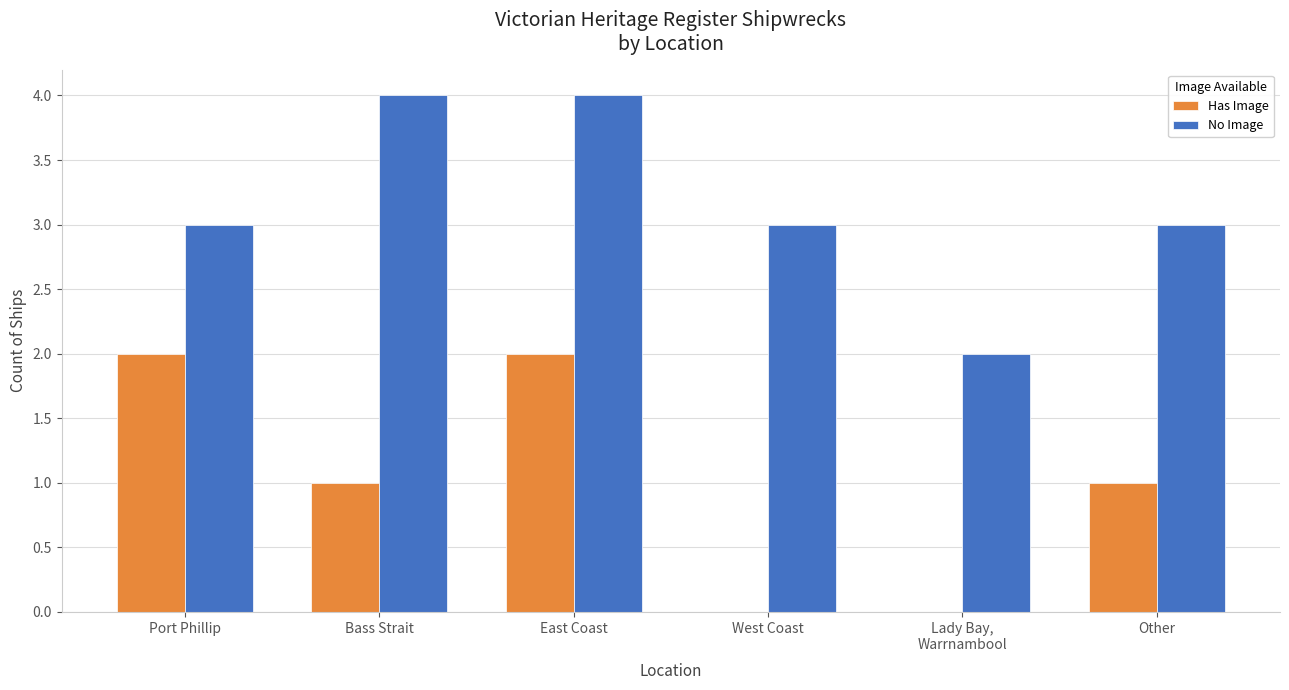

Reading left to right, extract all data points from this chart.

Has Image: 2	1	2	0	0	1
No Image: 3	4	4	3	2	3